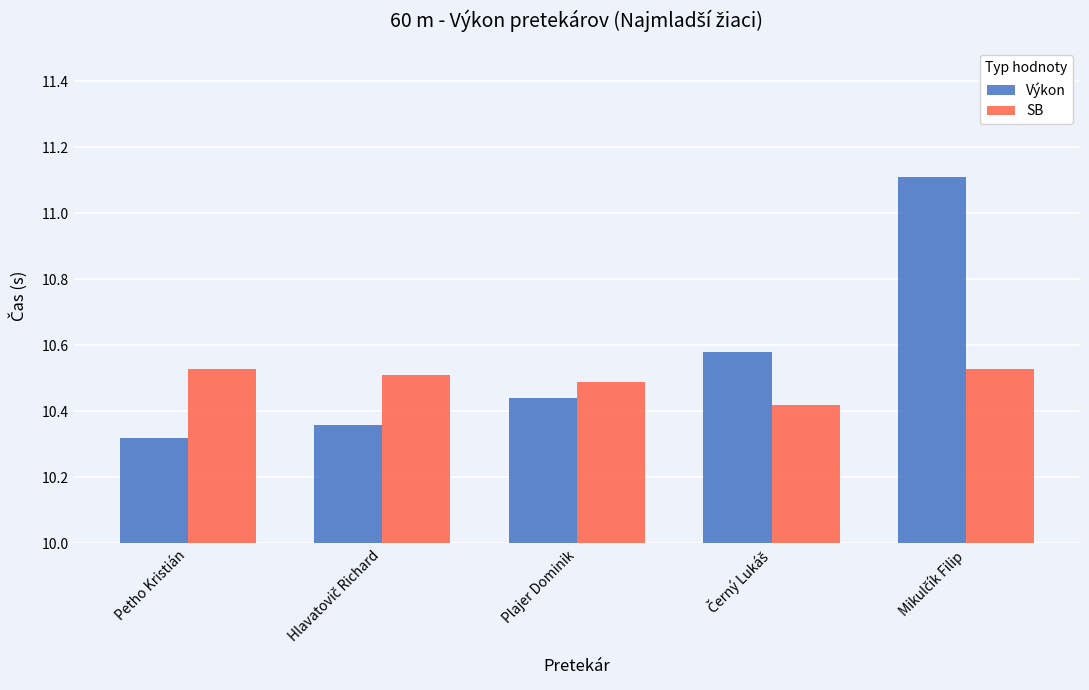

What is the sum of all Výkon values?

52.8